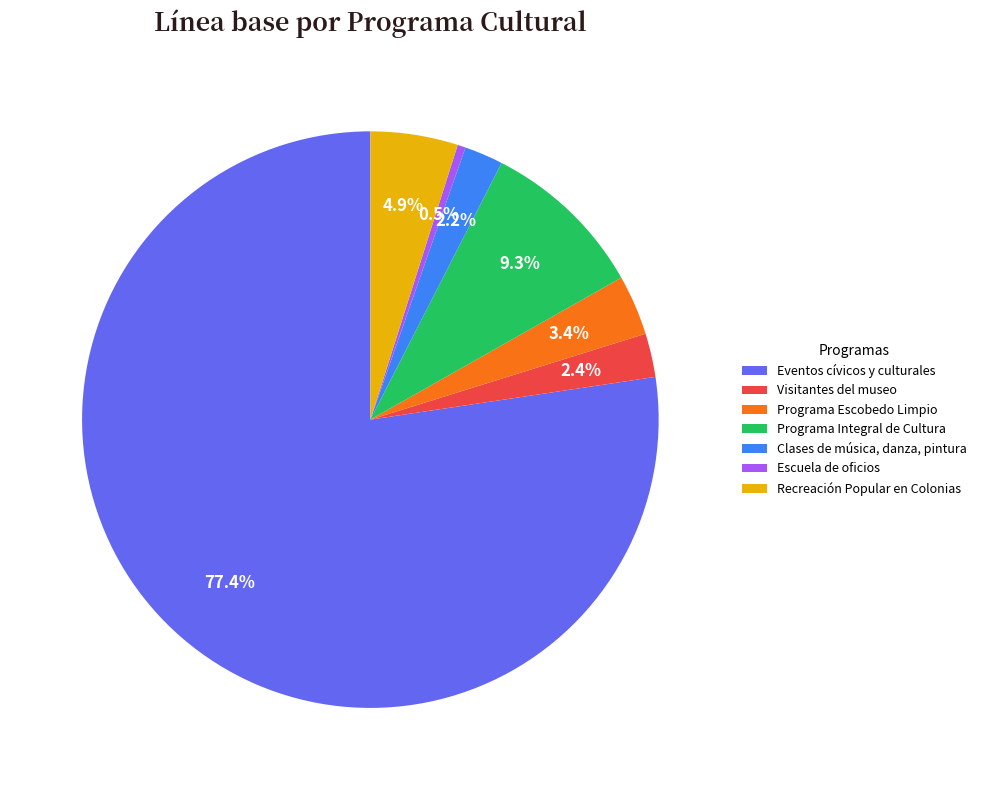

Rank the categories by value from highest to lowest.

Eventos cívicos y culturales, Programa Integral de Cultura, Recreación Popular en Colonias, Programa Escobedo Limpio, Visitantes del museo, Clases de música, danza, pintura, Escuela de oficios